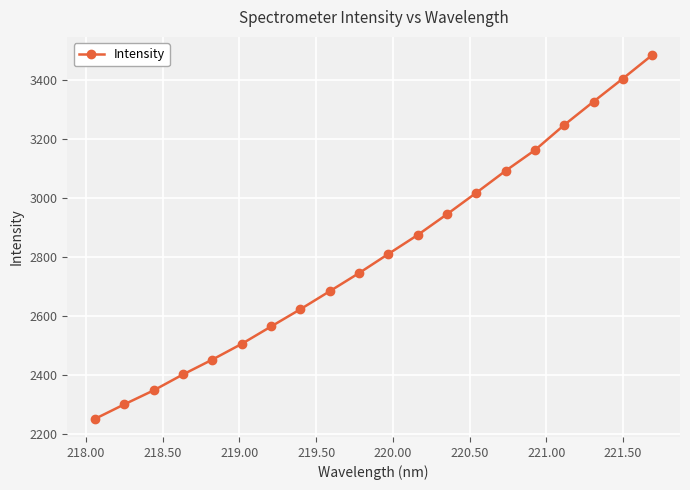

What is the smallest value displayed?

2253.1